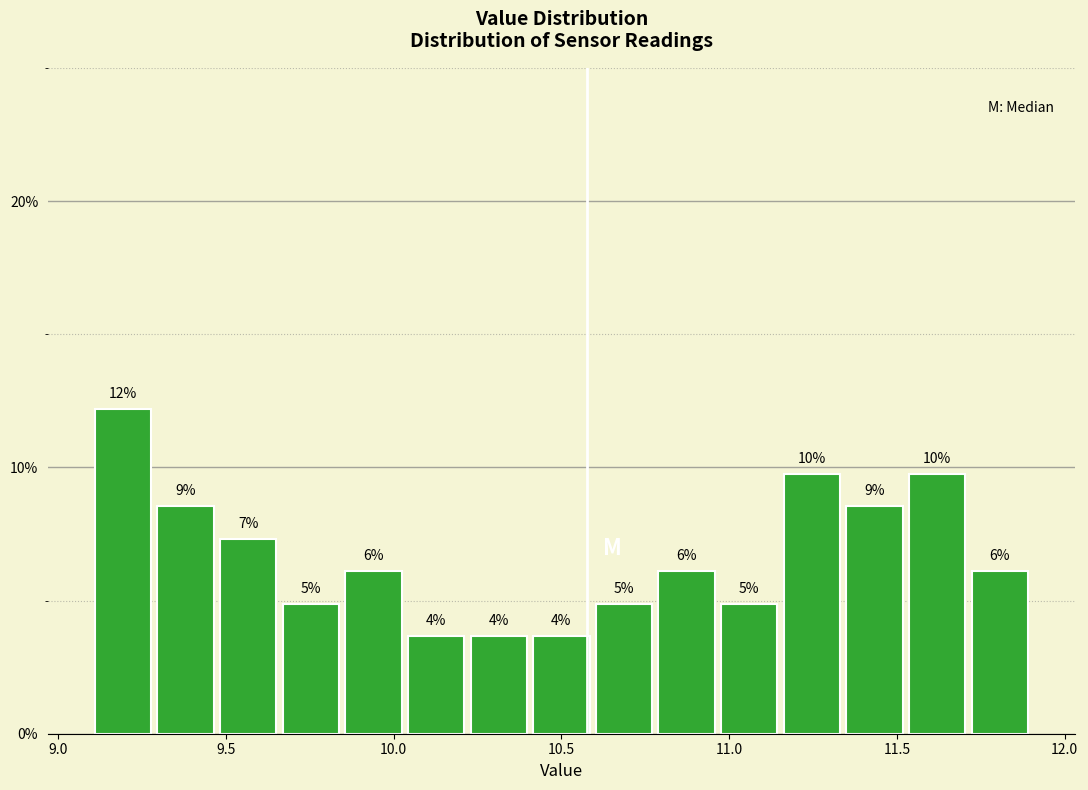

Around what value on the x-axis is the tallest bar? Give the approximate position of its centre, as read against the axis.

9.20